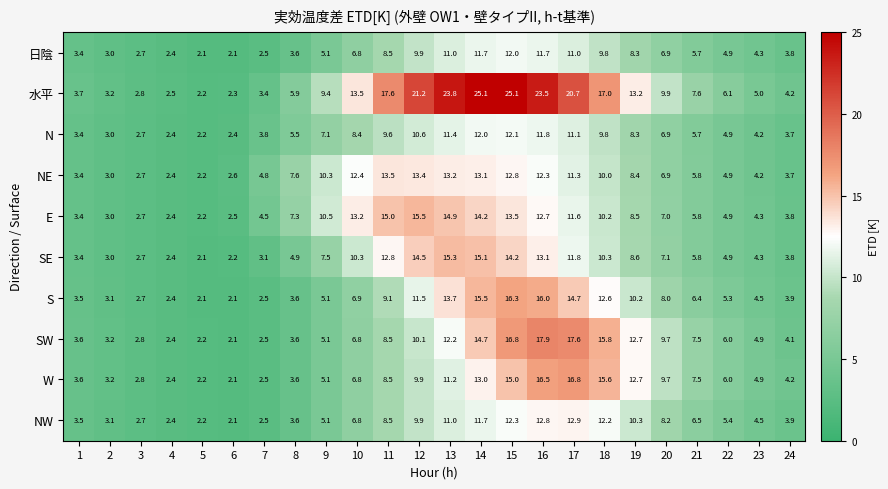

What is the difference between the second highest and second lowest values in the SE series?

12.9